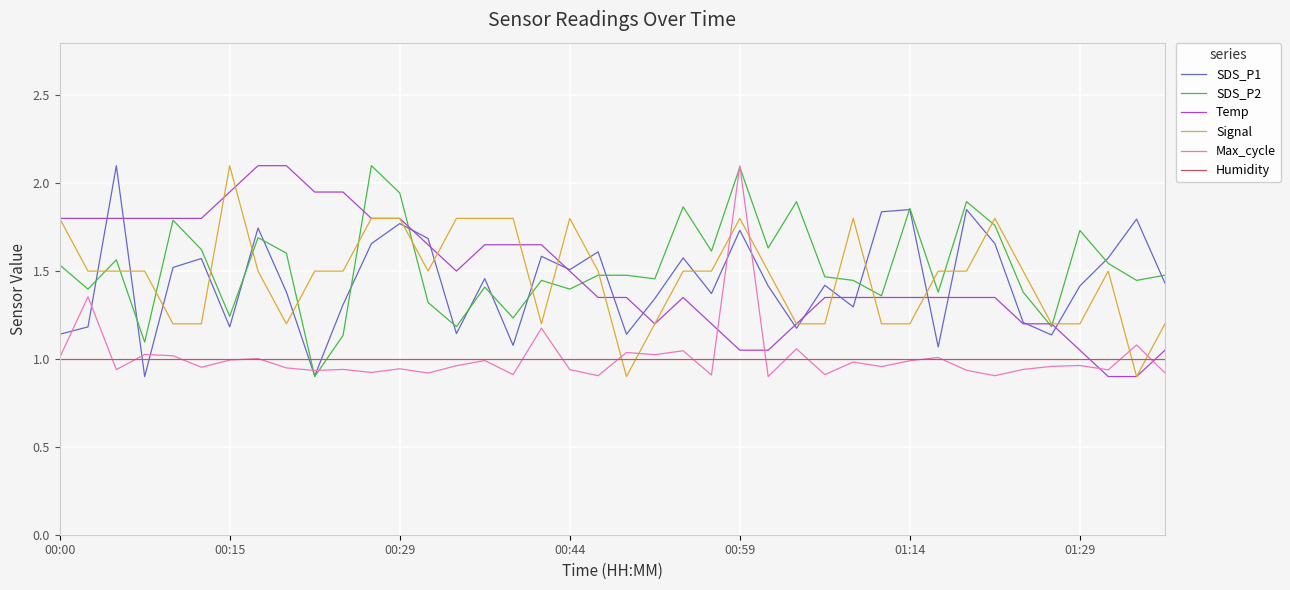

What is the maximum value for Temp?

2.1